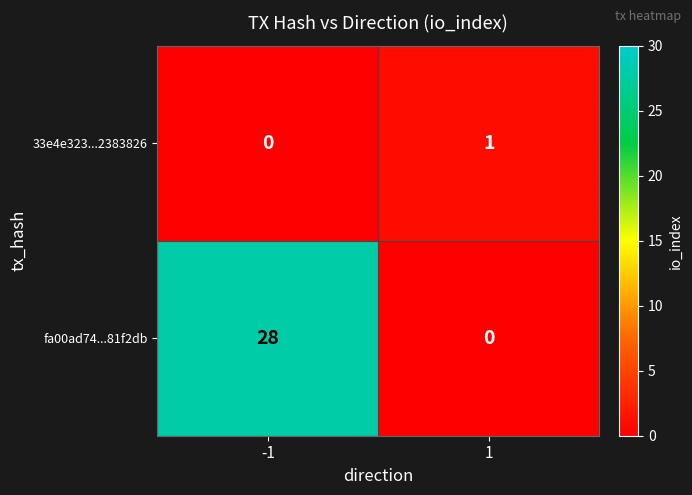

Is it true that 33e4e323...2383826 equals 2 at 1?

False